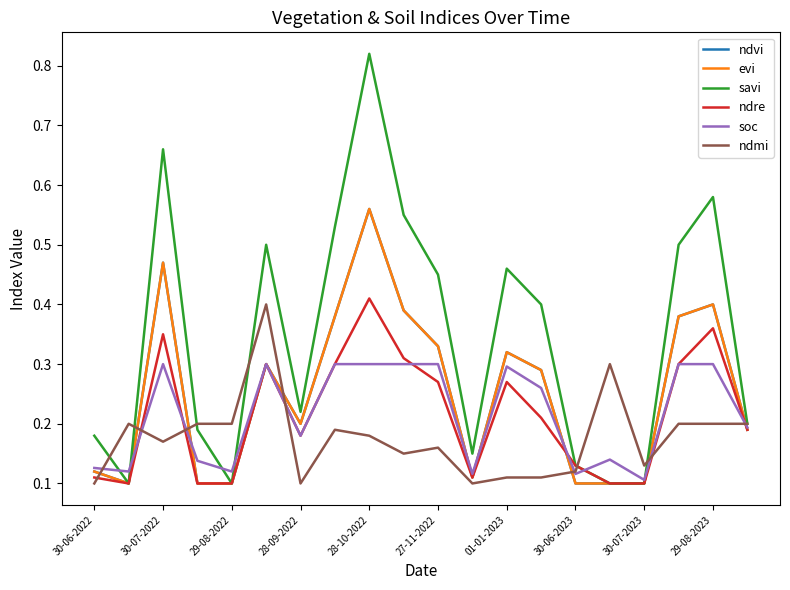

How many interior local valleys does the evi series have?

3